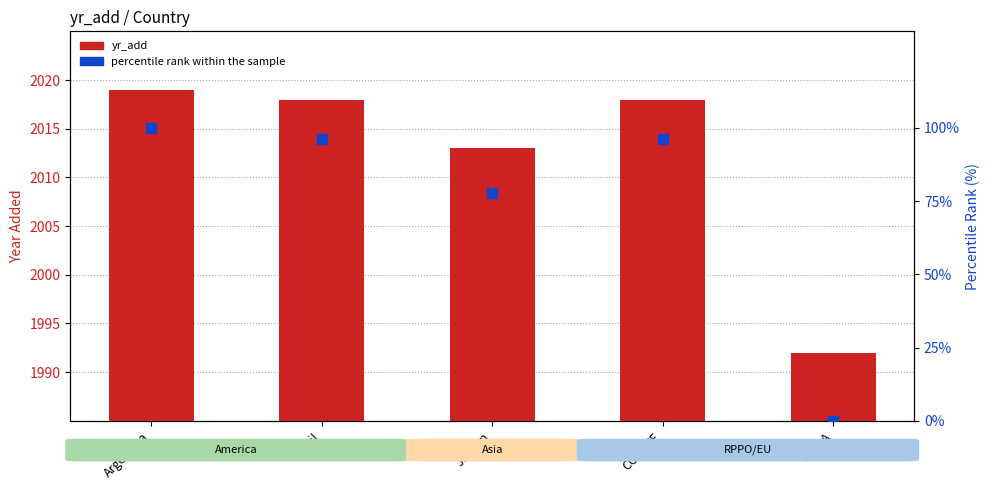

What is the total value across all series at Jordan?

2090.8